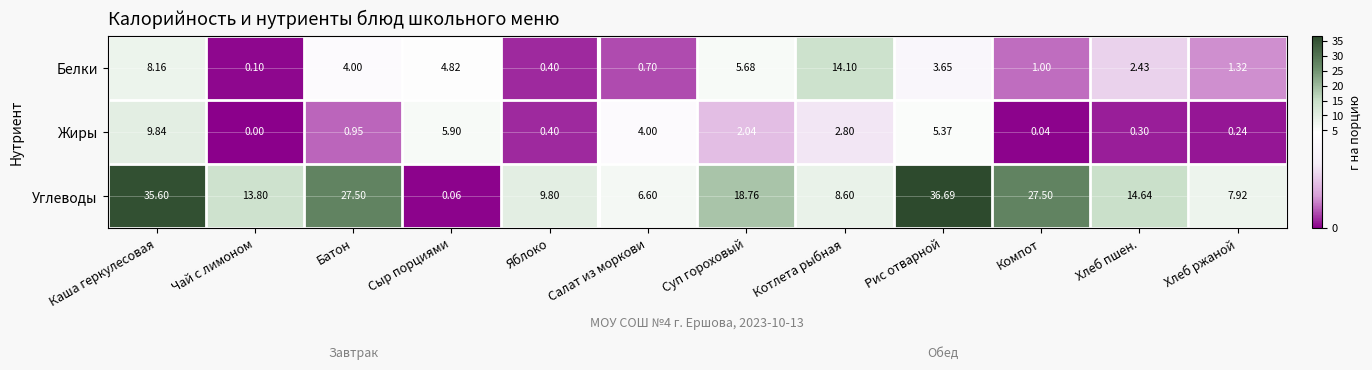

At Компот, list the series in order from smallest to largest.

Жиры, Белки, Углеводы